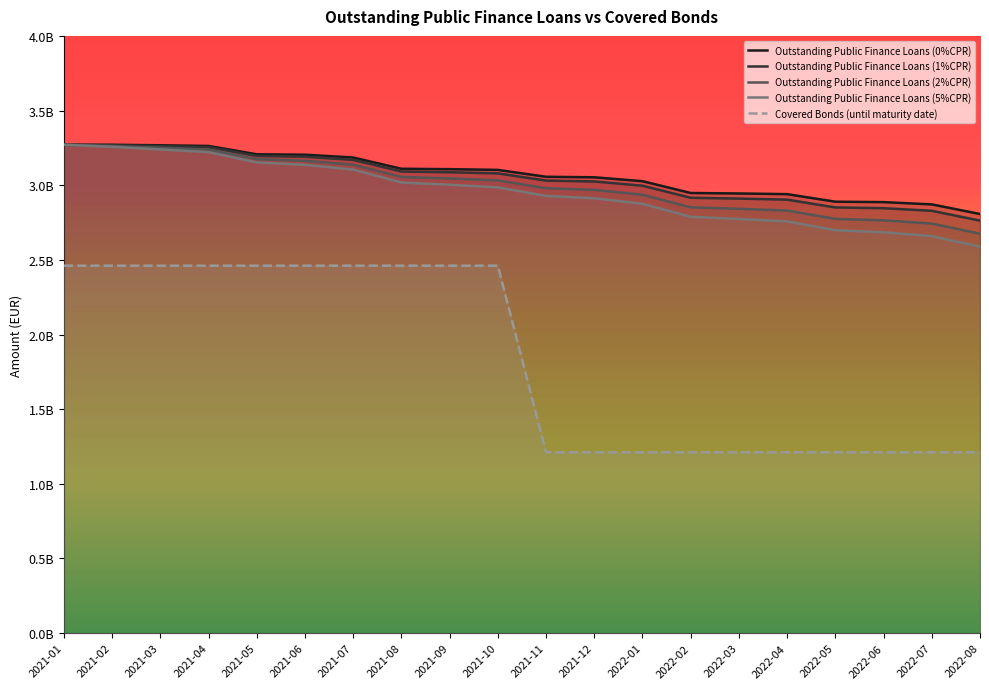

Which series changed the most between 2021-09 and 2022-01?

Covered Bonds (until maturity date)